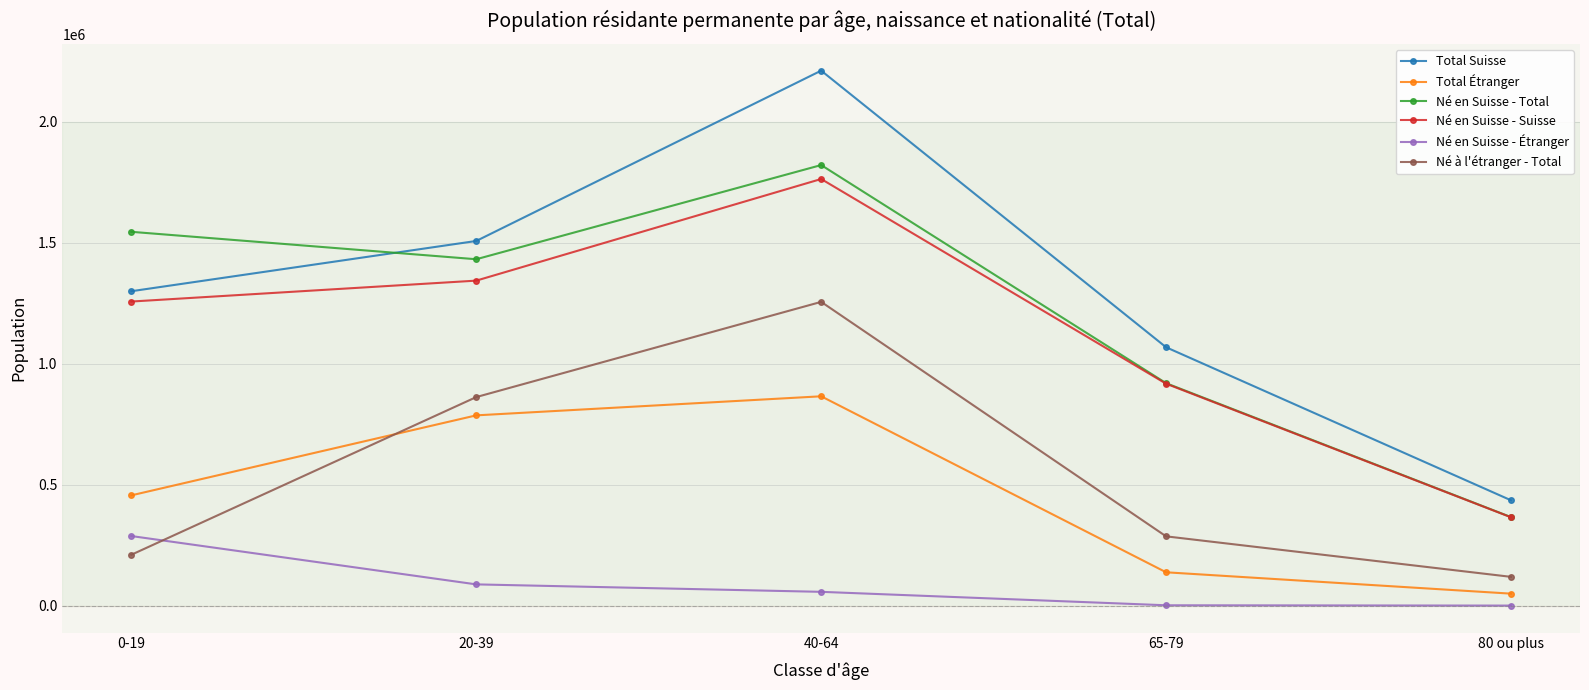

What is the approximate value of Né en Suisse - Étranger at 65-79, to the nearest 50?

2050